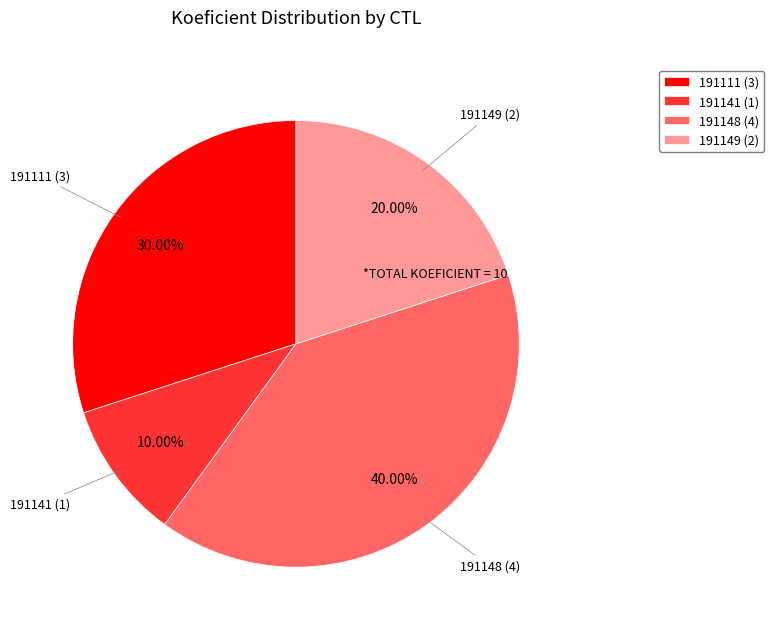

To the nearest percent, what is the combined percentage of 191148 and 191111?

70%